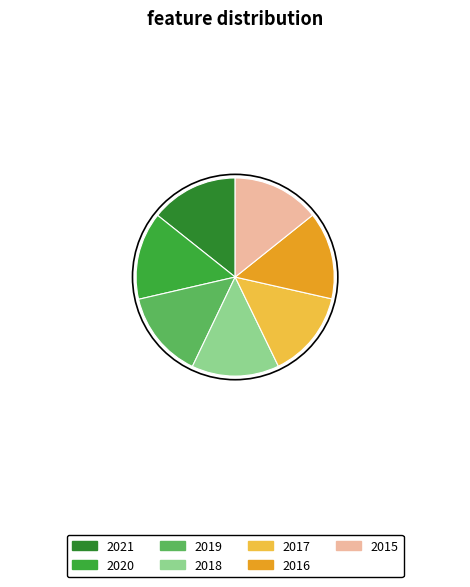

Count the number of slices in the pie.

7